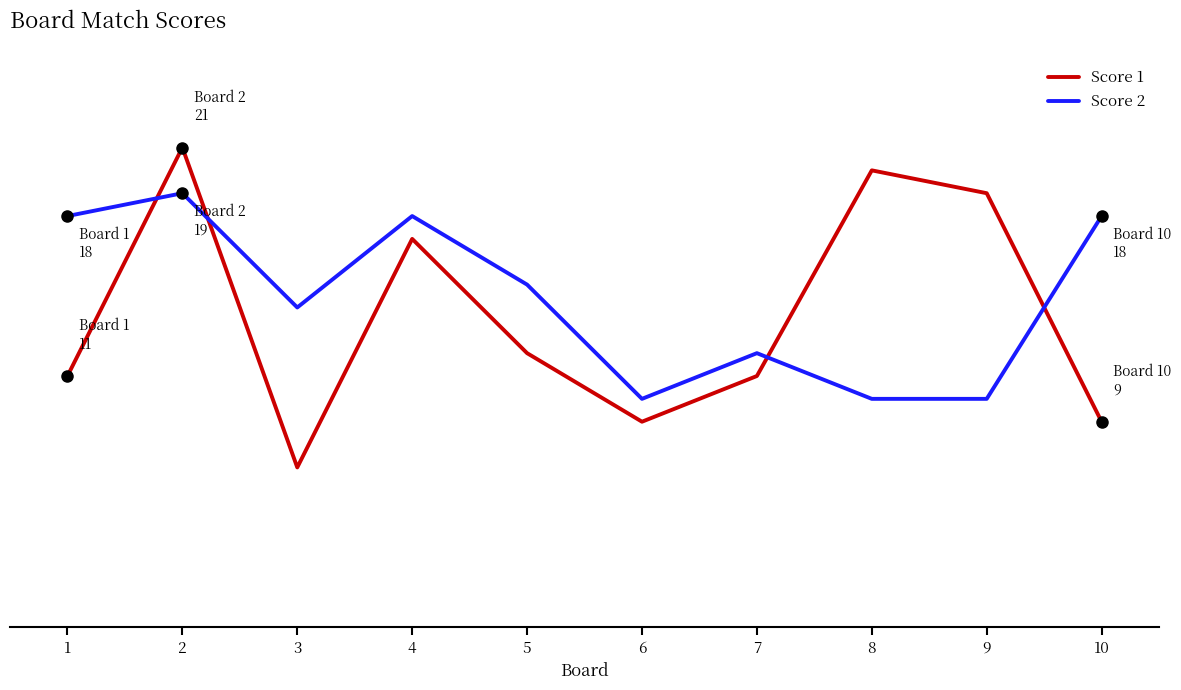

What are all the series names shown in the legend?

Score 1, Score 2